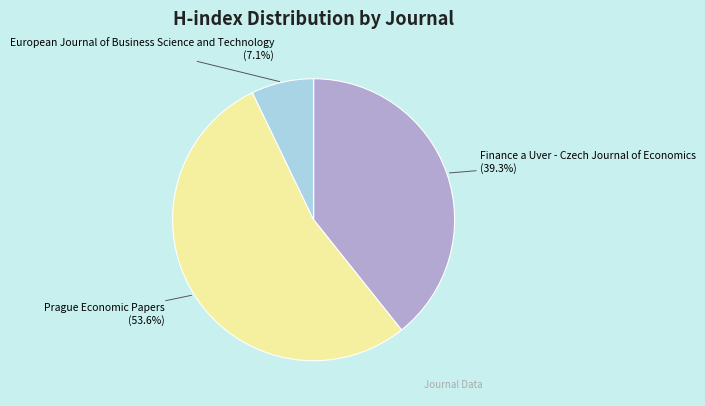

To the nearest percent, what is the average slice percentage?

33%